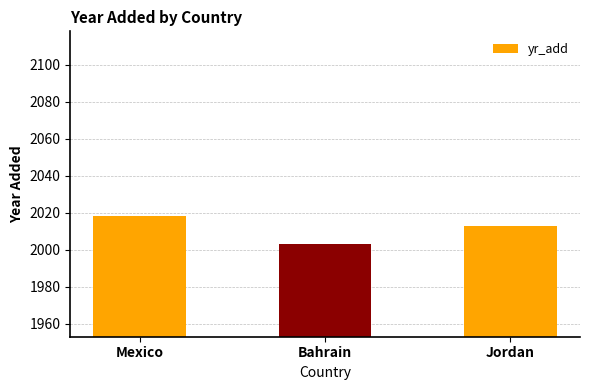

Approximately how many times larger is the value at Bahrain compared to Jordan?

1.0